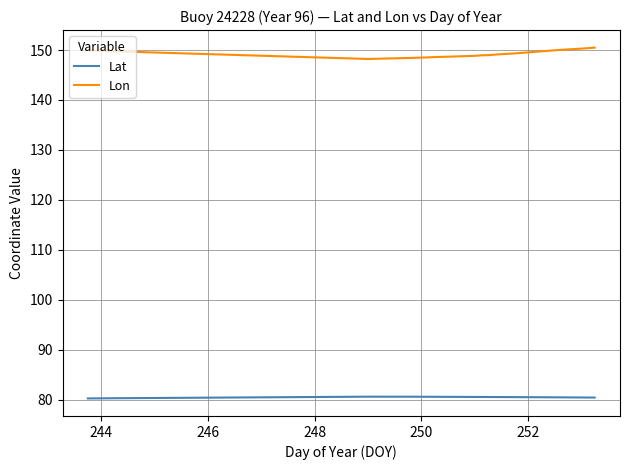

Which series has the largest total across all categories?

Lon